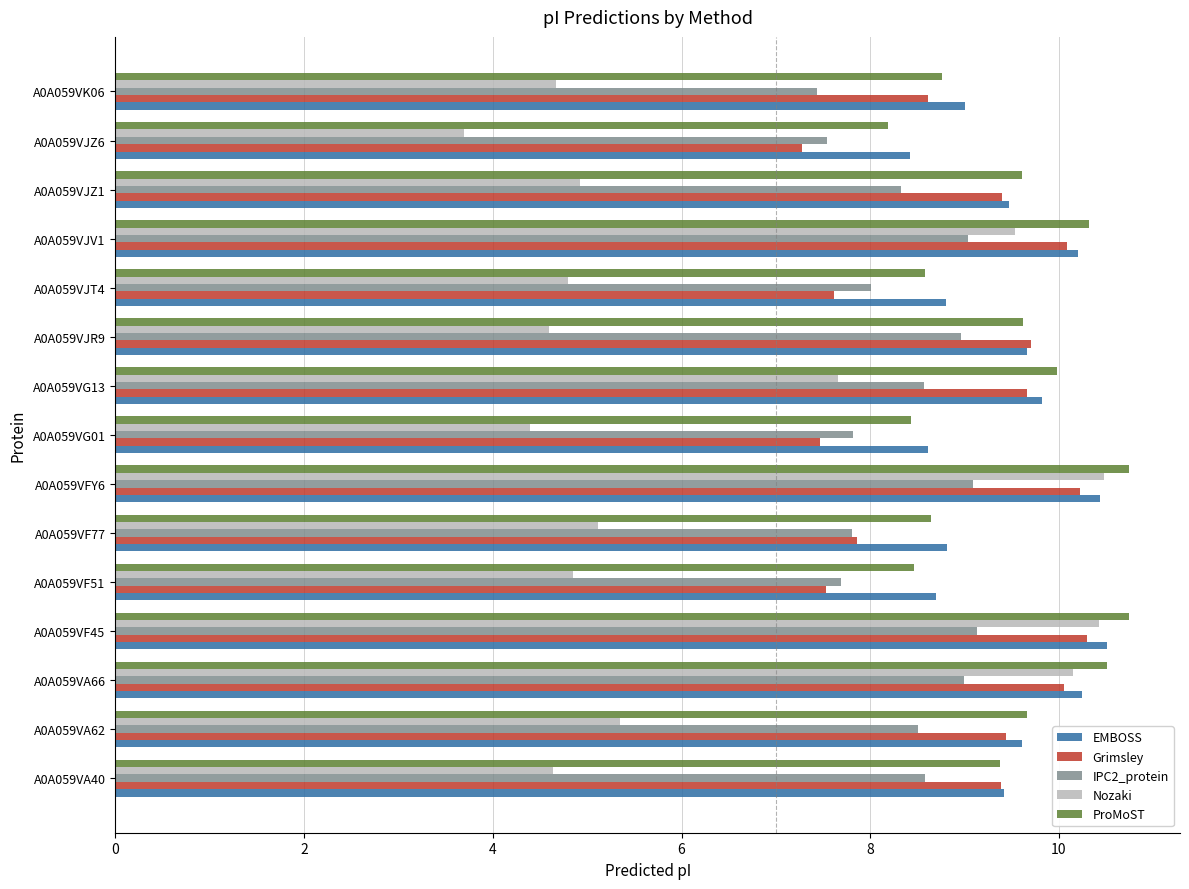

Which series has the widest spread of values?

Nozaki